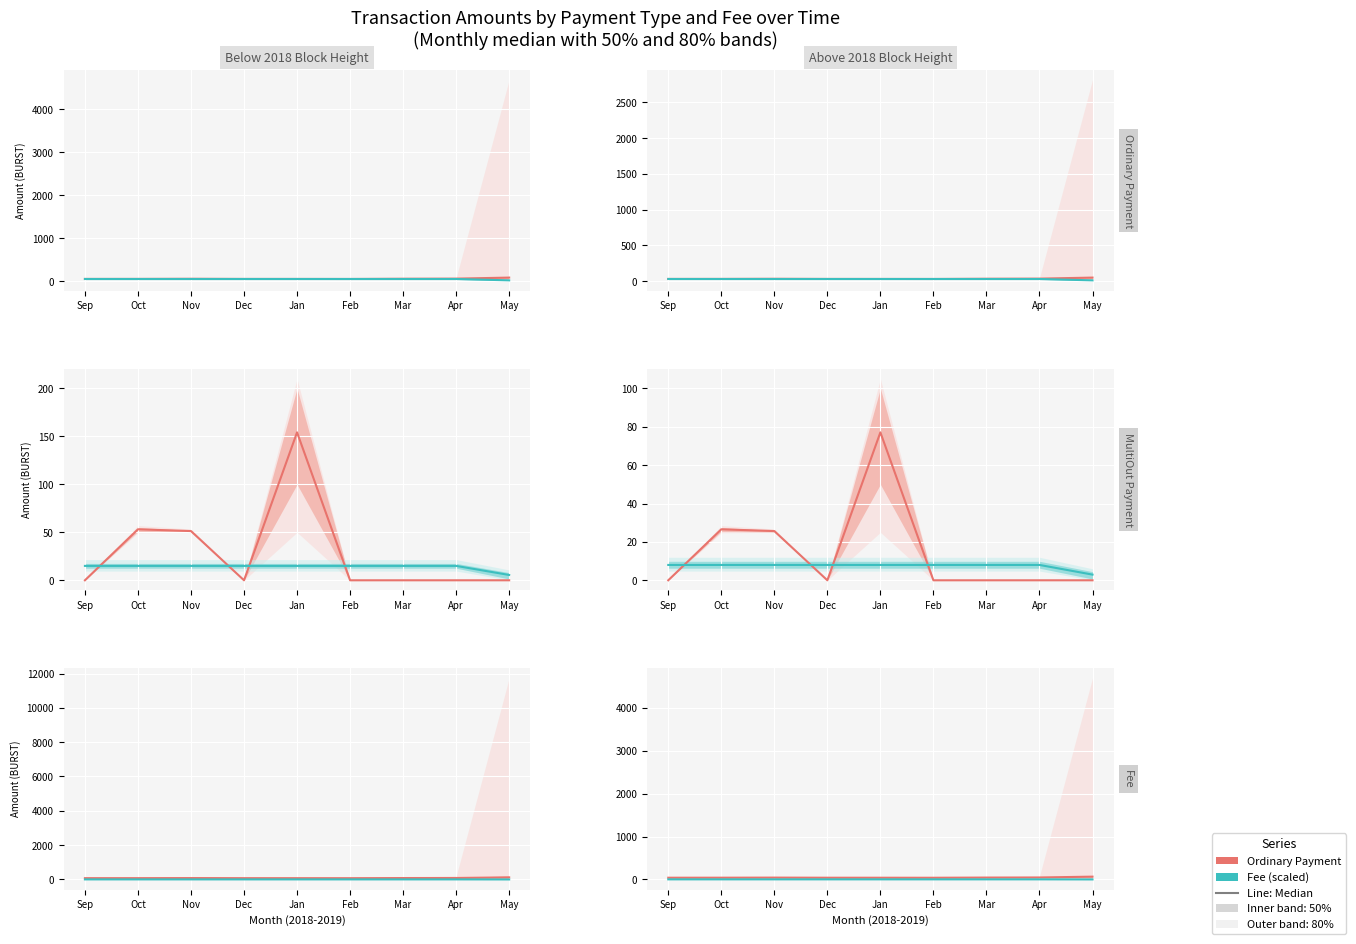

List the series in order of their overall mean, highest first.

Ordinary Payment, Fee (scaled)